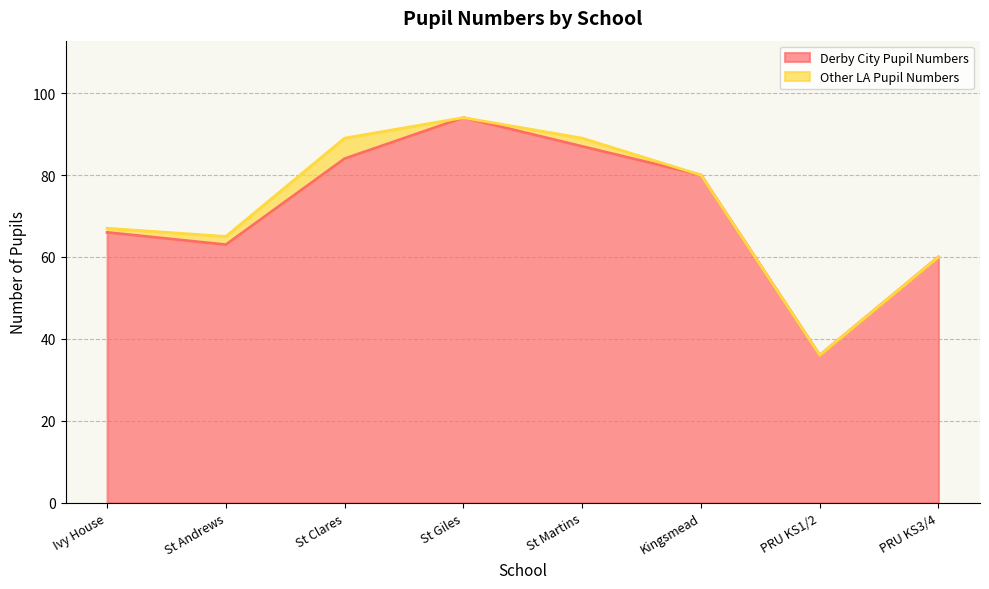

How many points are lower than both their immediate neighbors (excluding endpoints)?

2